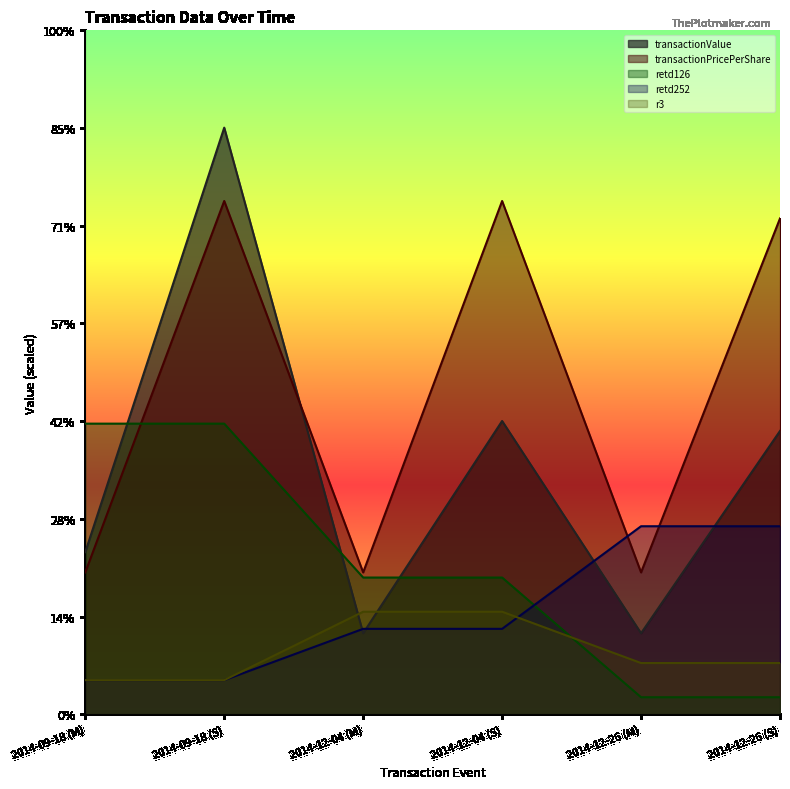

True or false: r3 has more than 2 points higher than both neighbors.

False